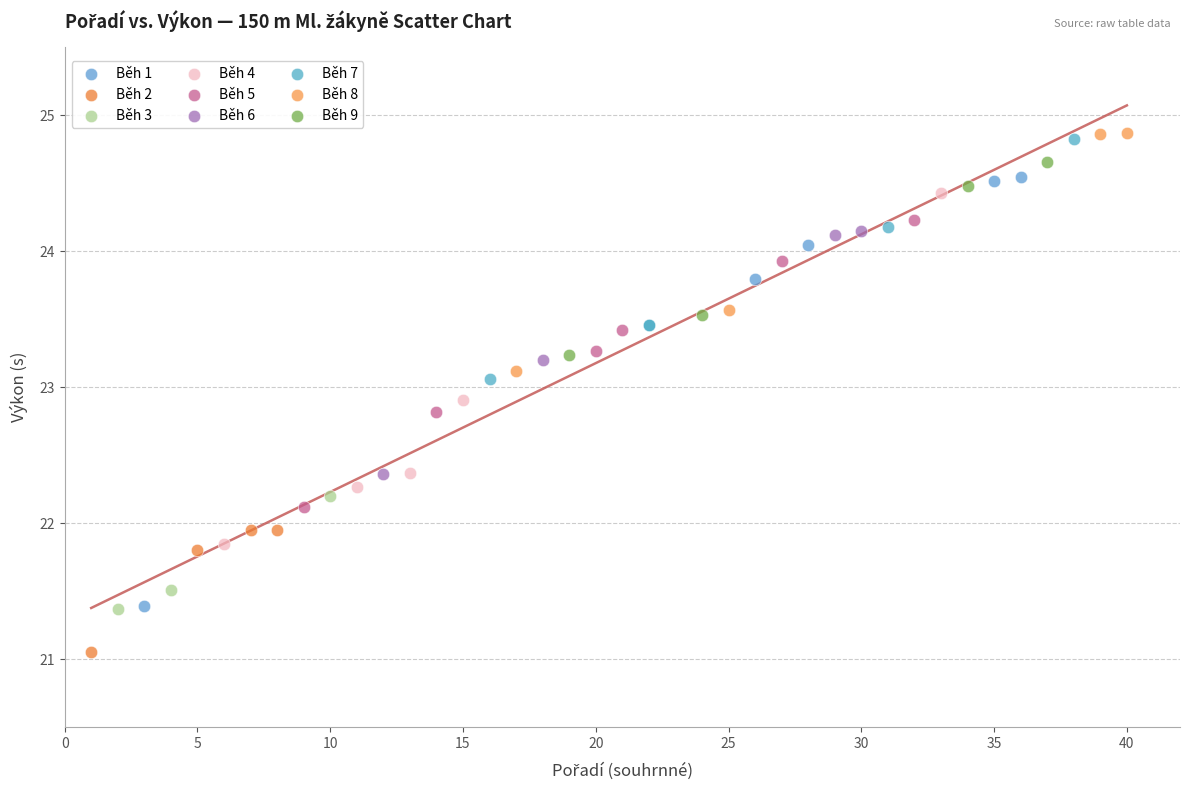

Which series reaches the minimum Y coordinate?

Běh 2